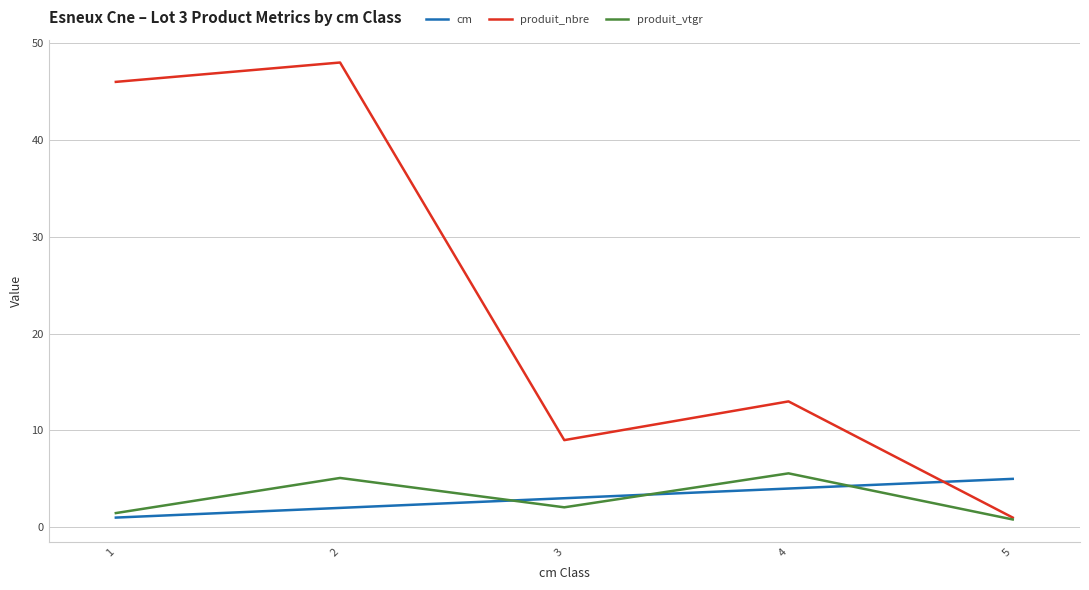

What is the difference between the maximum and minimum values in the produit_nbre series?

47.0